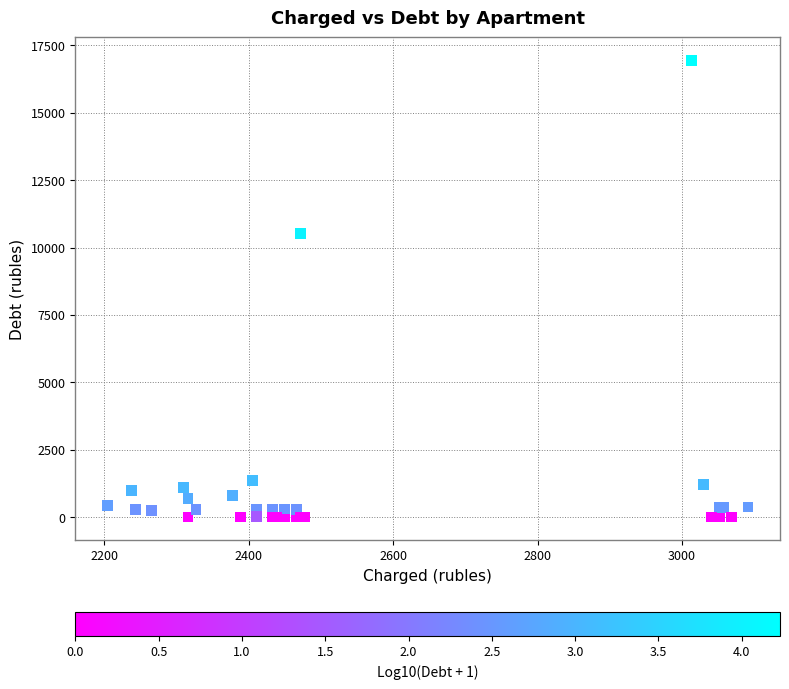

What Y value in the scatter plot is closest to 8476?

10532.0